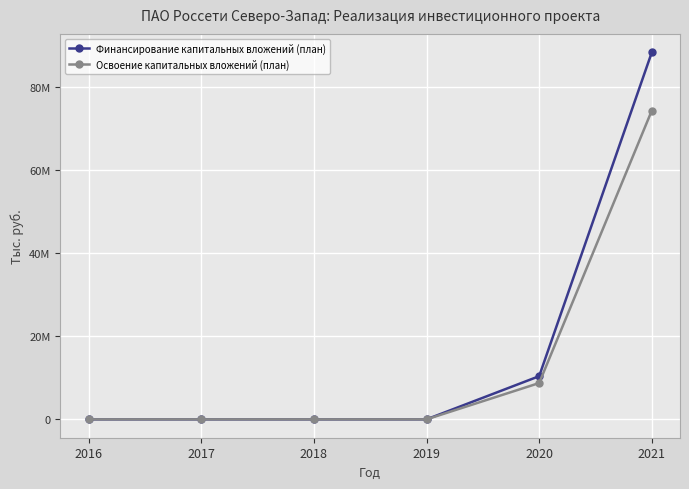

True or false: Освоение капитальных вложений (план) has a value of 0 at 2016.

True